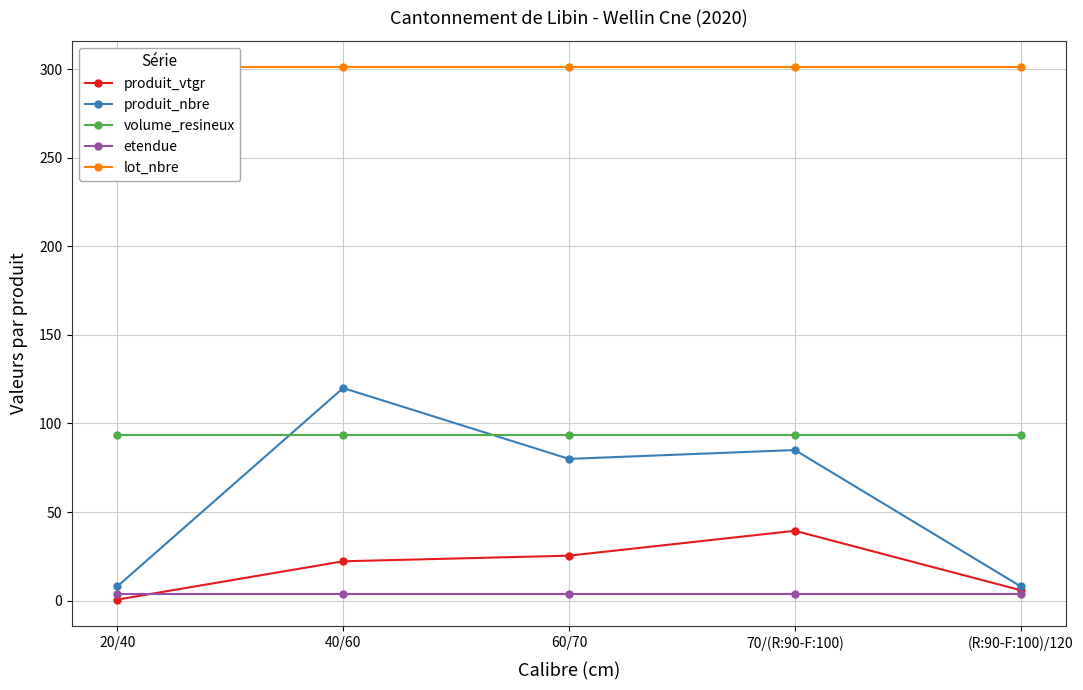

Between 20/40 and (R:90-F:100)/120, which series saw the biggest shift?

produit_vtgr